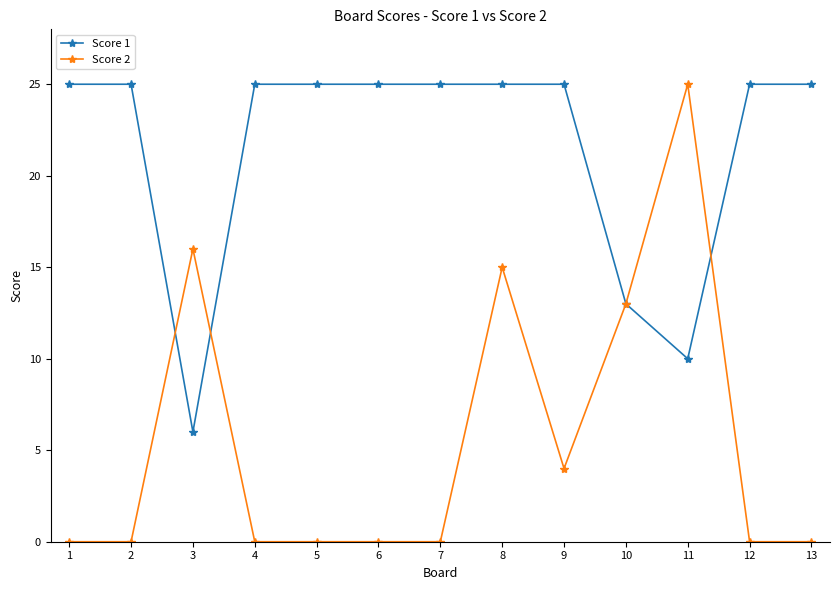

Reading left to right, transcribe all the data shown in this chart.

Score 1: 1=25	2=25	3=6	4=25	5=25	6=25	7=25	8=25	9=25	10=13	11=10	12=25	13=25
Score 2: 1=0	2=0	3=16	4=0	5=0	6=0	7=0	8=15	9=4	10=13	11=25	12=0	13=0